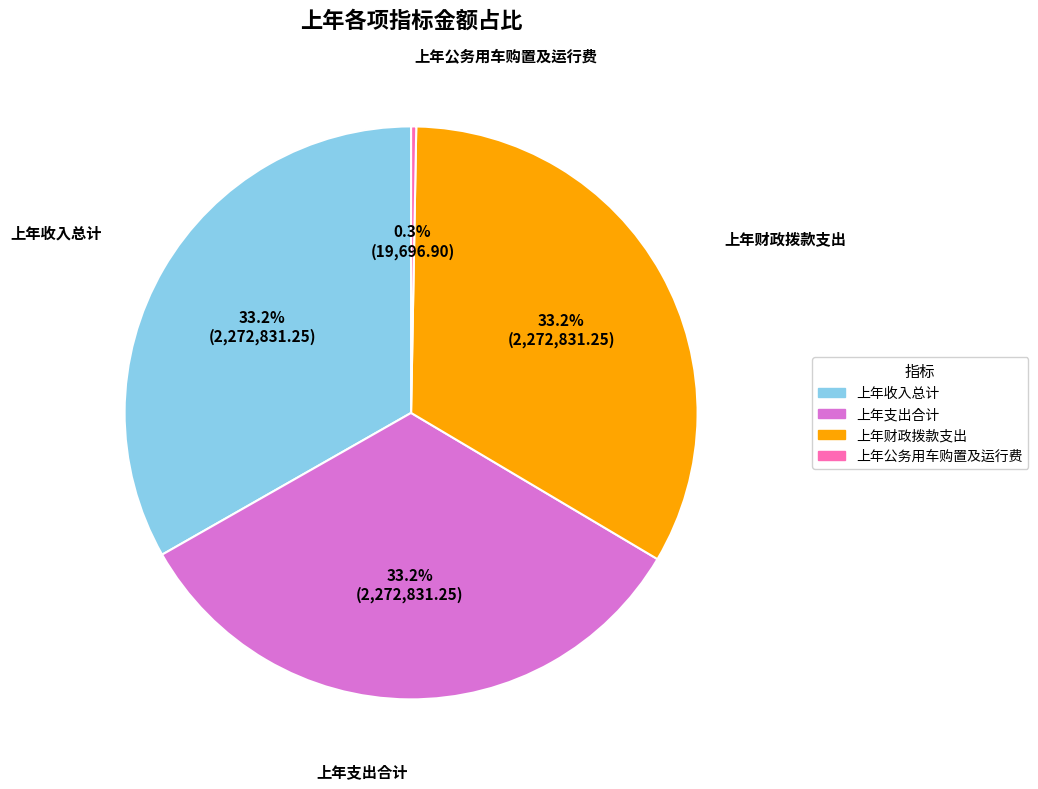

Is there a majority slice in this chart?

No